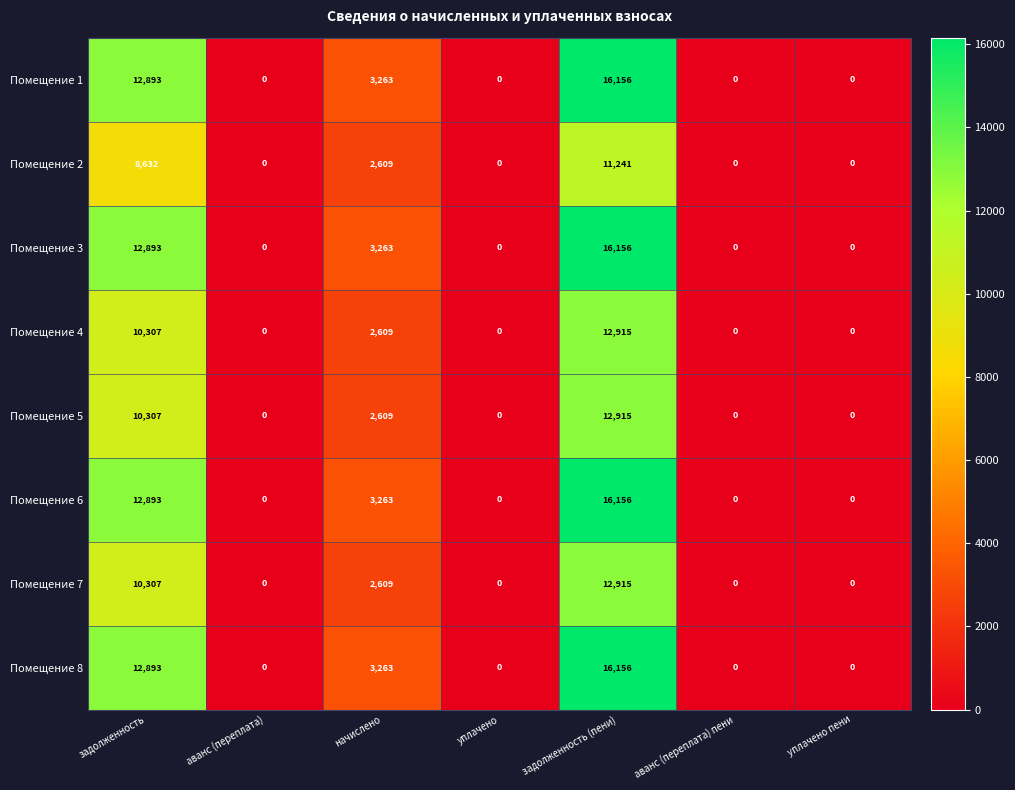

True or false: Помещение 8 has a value of 0 at аванс (переплата).

True